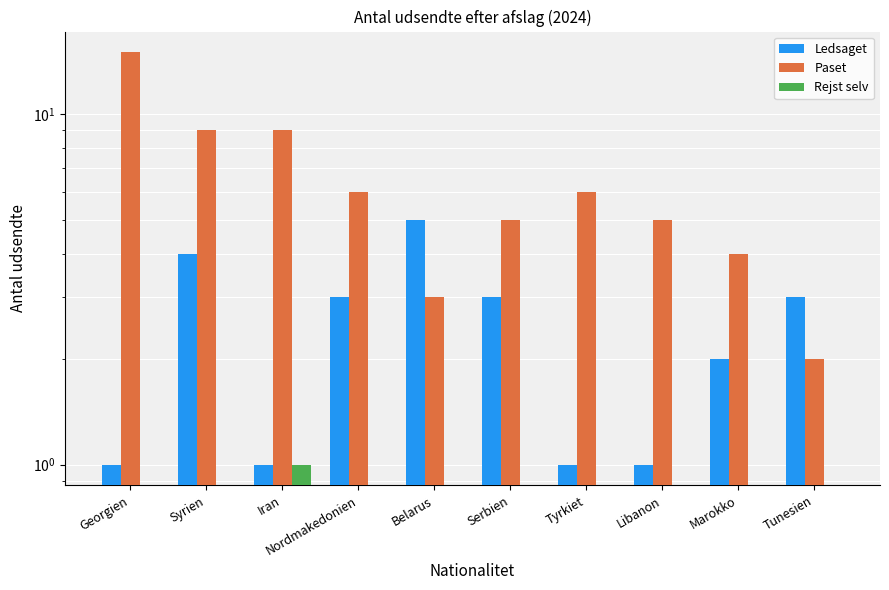

At how many categories does at least one series exceed 1?

10